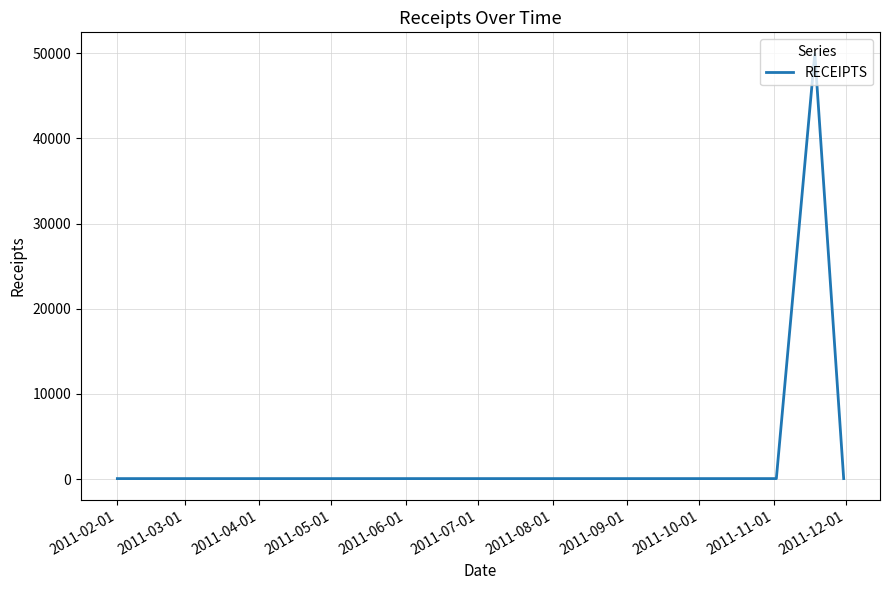

True or false: there are more than 2 points higher than both neighbors.

False